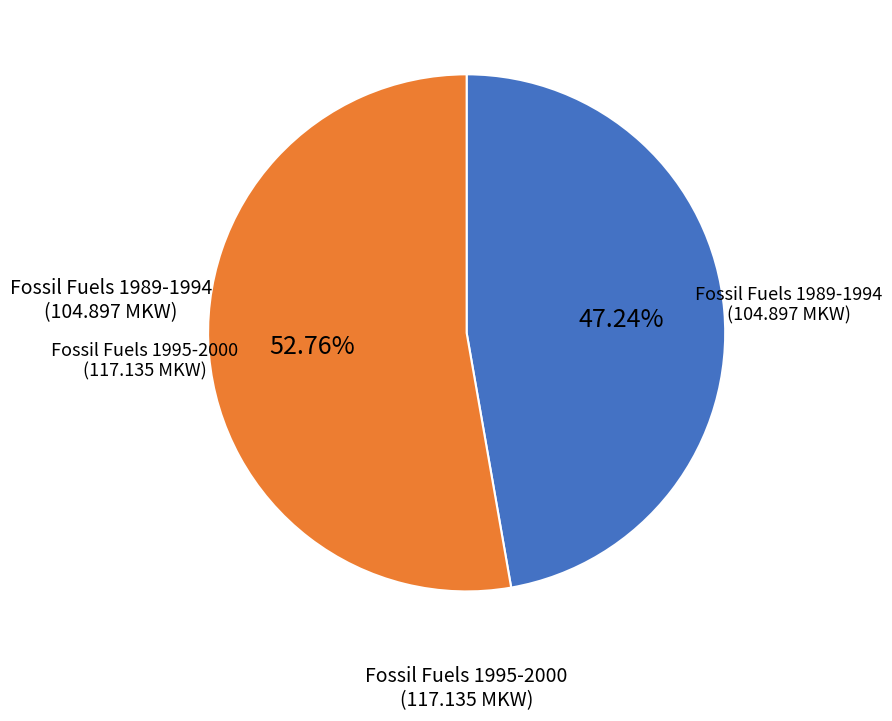

Combined, do Fossil Fuels 1995-2000 (117.135 MKW) and Fossil Fuels 1989-1994 (104.897 MKW) account for over 50%?

Yes